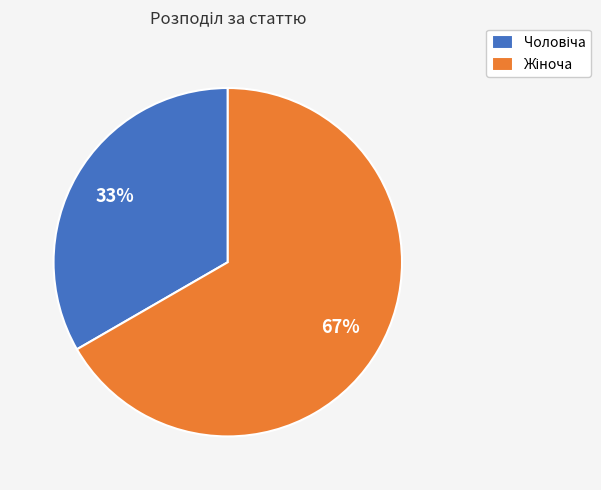

To the nearest percent, what is the average slice percentage?

50%